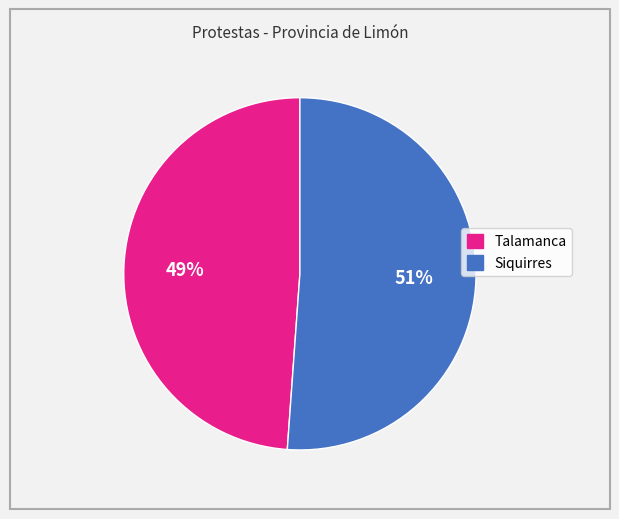

Does Siquirres account for over 50% of the chart?

Yes